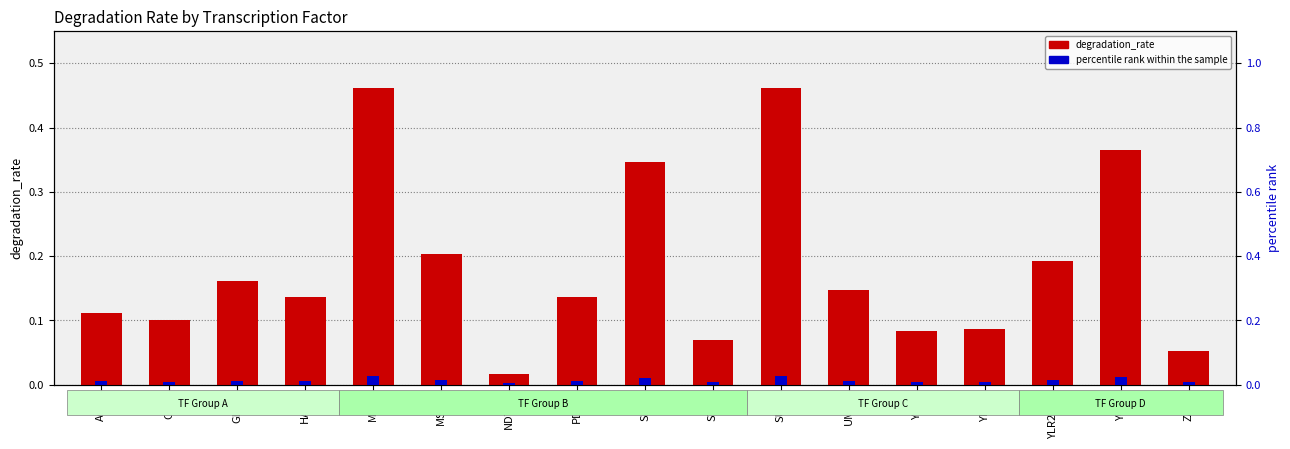

Where is percentile rank within the sample nearest to the value 0?

NDT80